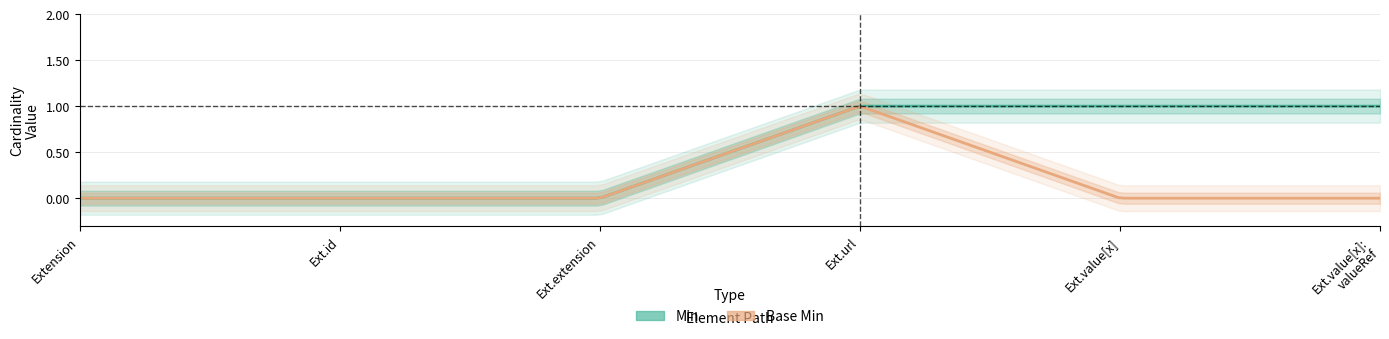

The Base Min series shows 0 at Extension.extension. True or false?

True